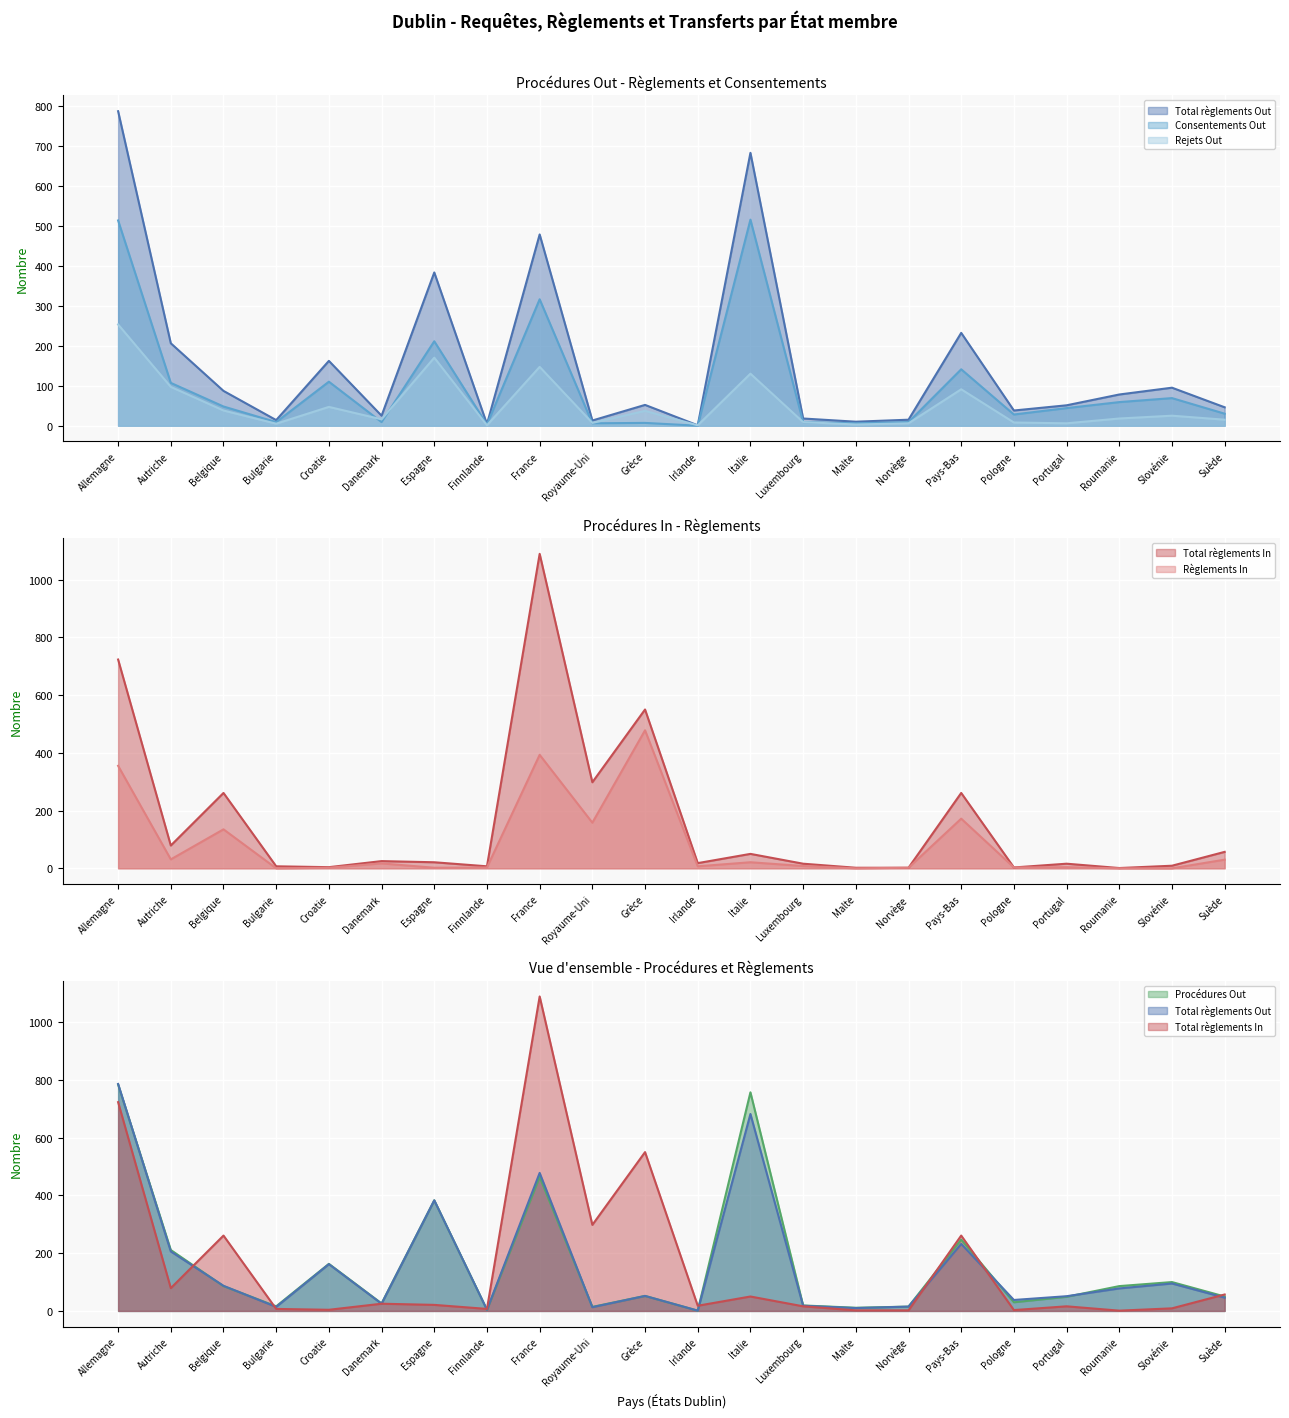

Is the value of Rejets Out at Slovénie greater than the value of Règlements In at Croatie?

Yes